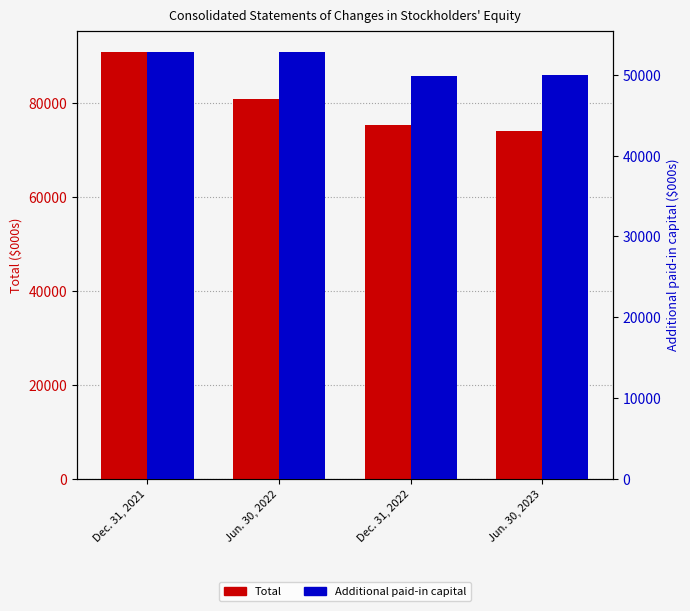

At how many categories does at least one series exceed 60839?

4